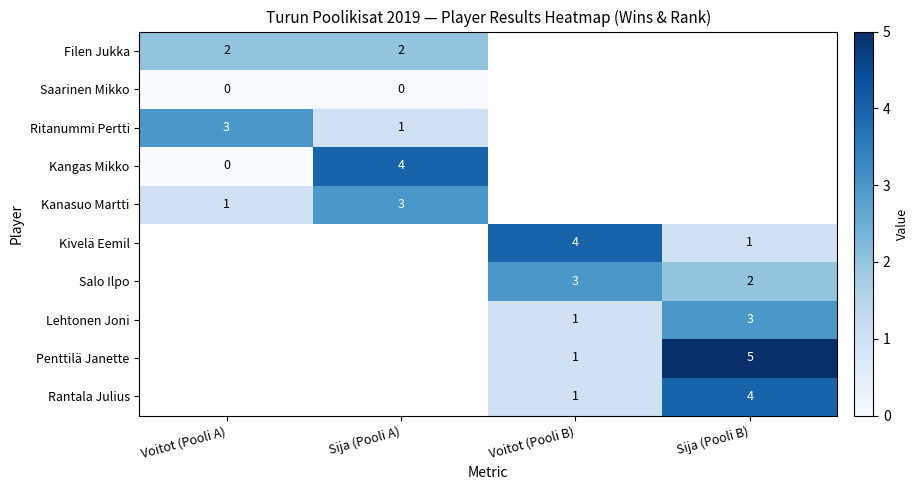

The Ritanummi Pertti series shows 3 at Voitot (Pooli A). True or false?

True